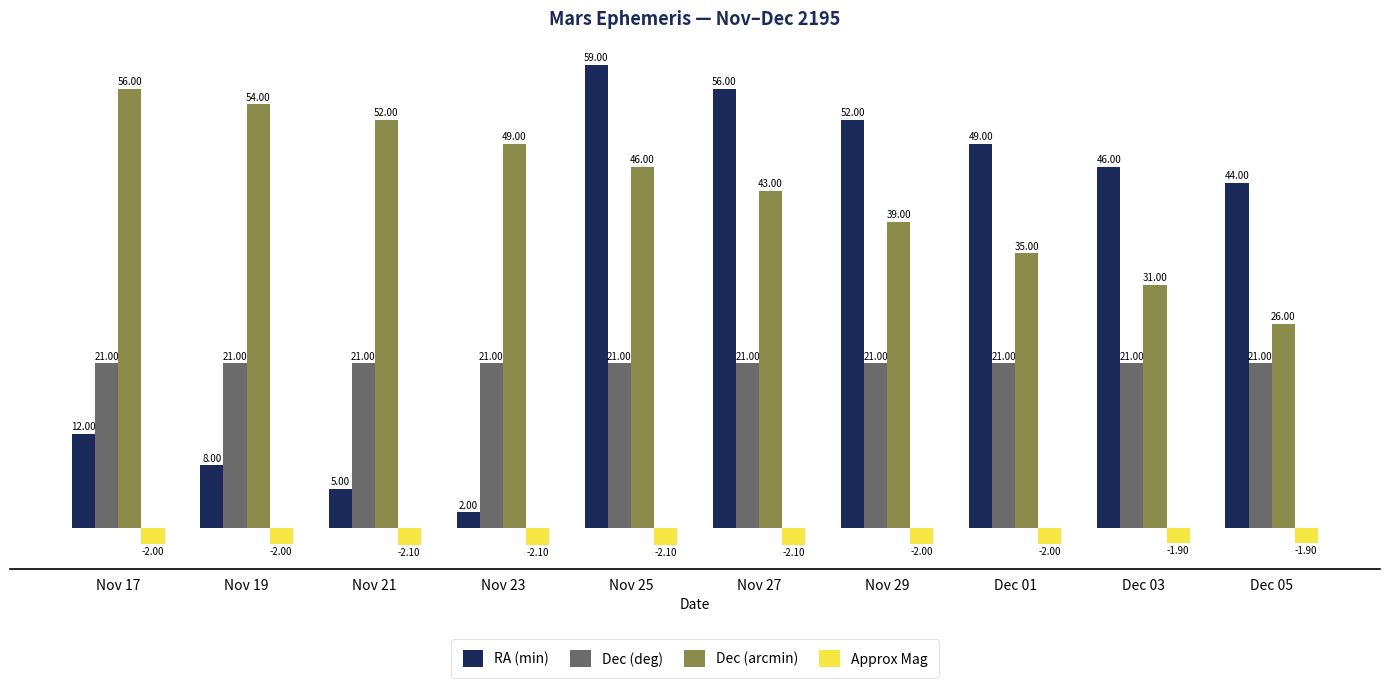

What is the difference between the maximum and minimum values in the Dec (arcmin) series?

30.0